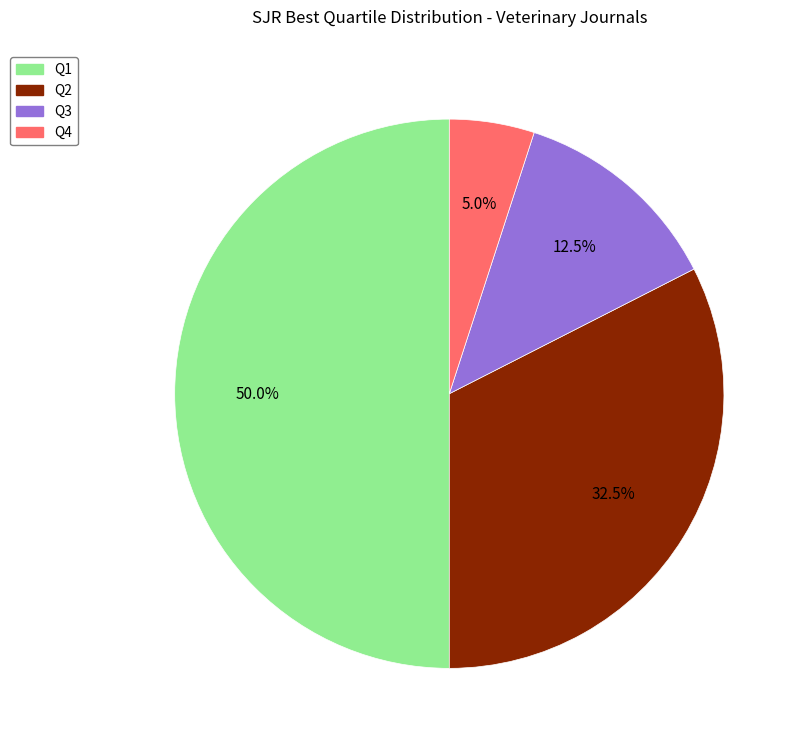

Which has a higher value, Q4 or Q3?

Q3